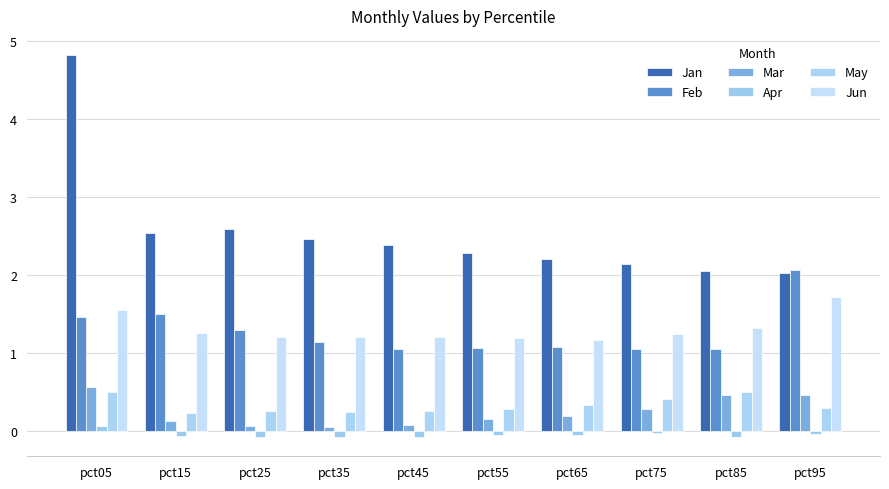

Reading left to right, transcribe all the data shown in this chart.

Jan: pct05=4.8	pct15=2.5	pct25=2.6	pct35=2.5	pct45=2.4	pct55=2.3	pct65=2.2	pct75=2.1	pct85=2.0	pct95=2.0
Feb: pct05=1.5	pct15=1.5	pct25=1.3	pct35=1.1	pct45=1.1	pct55=1.1	pct65=1.1	pct75=1.0	pct85=1.1	pct95=2.1
Mar: pct05=0.6	pct15=0.1	pct25=0.1	pct35=0.1	pct45=0.1	pct55=0.2	pct65=0.2	pct75=0.3	pct85=0.5	pct95=0.5
Apr: pct05=0.1	pct15=-0.1	pct25=-0.1	pct35=-0.1	pct45=-0.1	pct55=-0.1	pct65=-0.1	pct75=-0.0	pct85=-0.1	pct95=-0.0
May: pct05=0.5	pct15=0.2	pct25=0.3	pct35=0.2	pct45=0.3	pct55=0.3	pct65=0.3	pct75=0.4	pct85=0.5	pct95=0.3
Jun: pct05=1.5	pct15=1.3	pct25=1.2	pct35=1.2	pct45=1.2	pct55=1.2	pct65=1.2	pct75=1.2	pct85=1.3	pct95=1.7